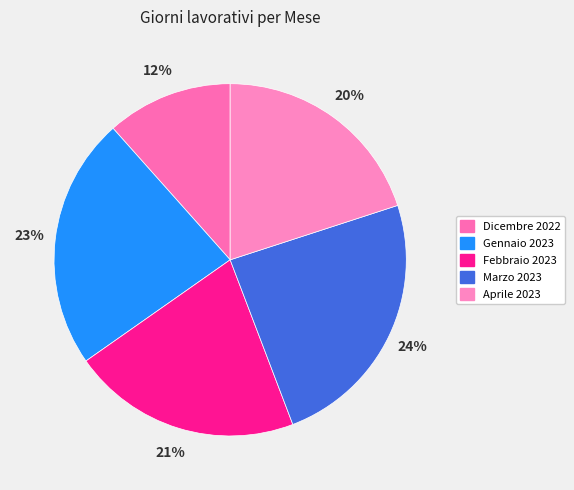

Which slice is the smallest?

Dicembre 2022